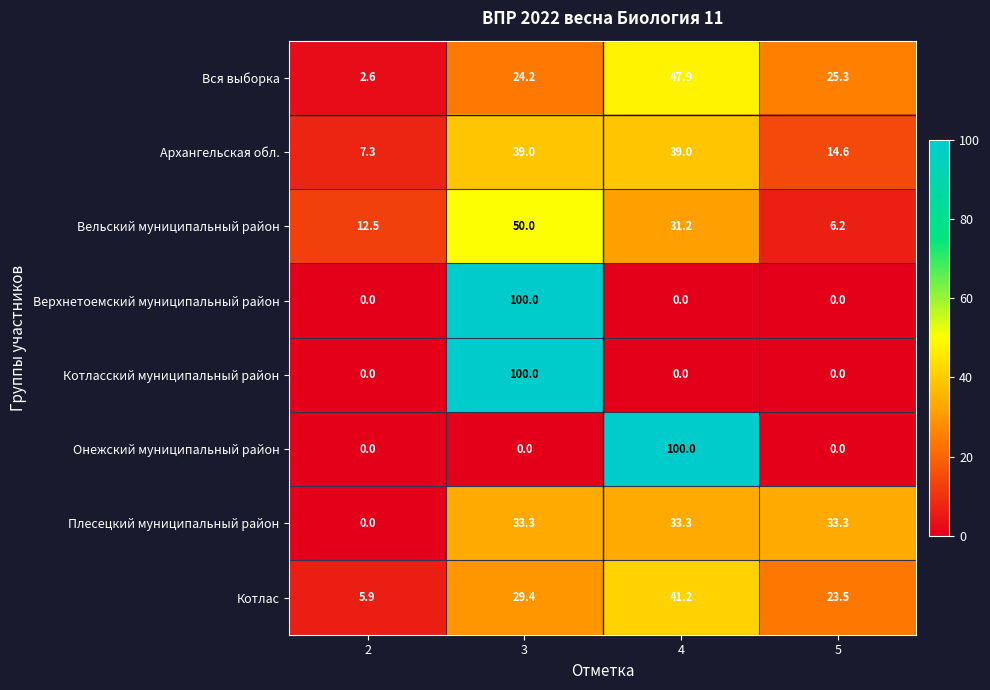

Which category has the highest value in the Вельский муниципальный район series?

3